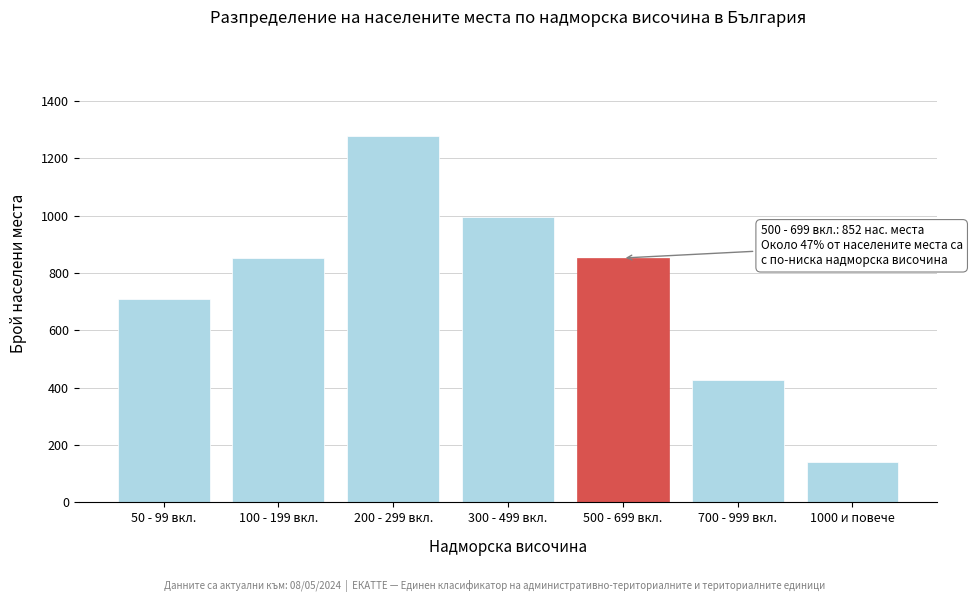

Reading left to right, extract all data points from this chart.

50 - 99 вкл.=710	100 - 199 вкл.=852	200 - 299 вкл.=1279	300 - 499 вкл.=994	500 - 699 вкл.=852	700 - 999 вкл.=426	1000 и повече=142